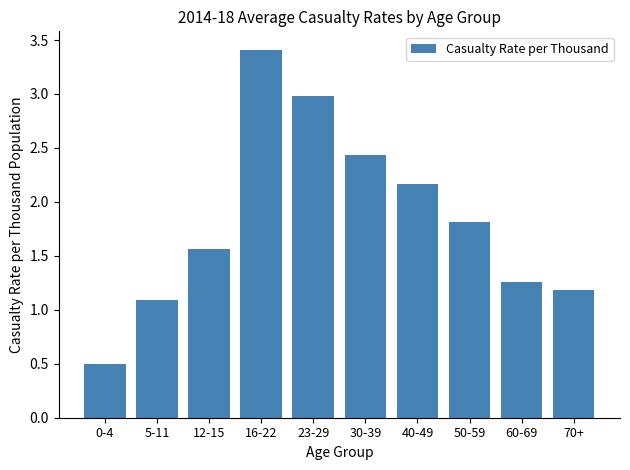

Between 60-69 and 50-59, which is larger?

50-59